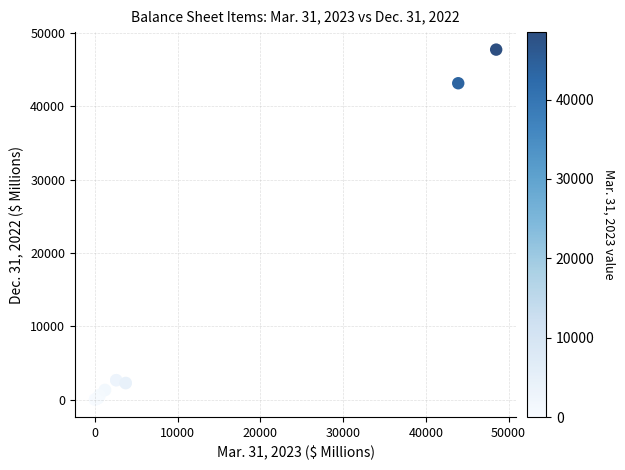

What Y value in the scatter plot is closest to 23871?

43155